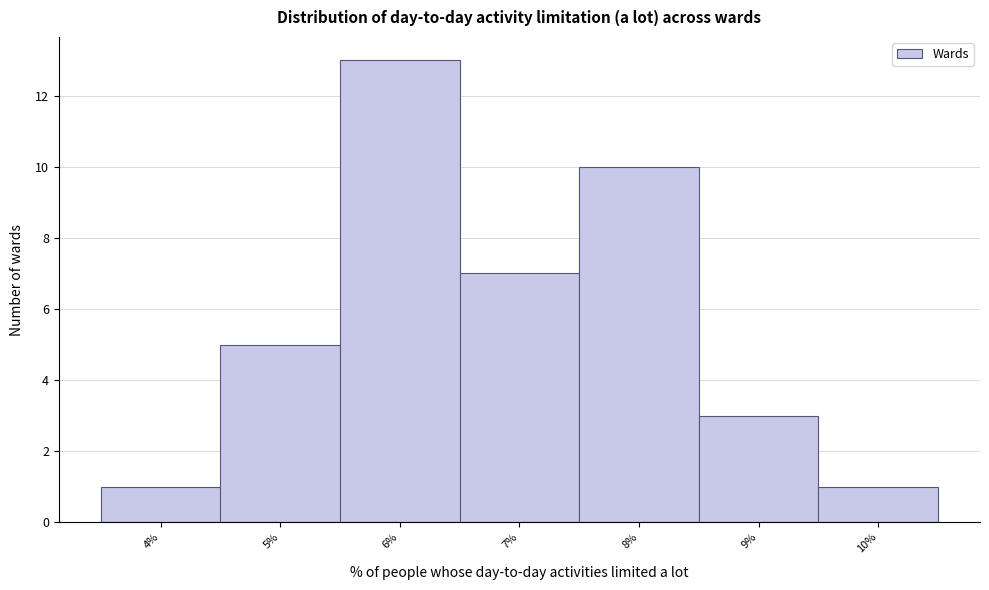

Reading left to right, extract all data points from this chart.

1	5	13	7	10	3	1